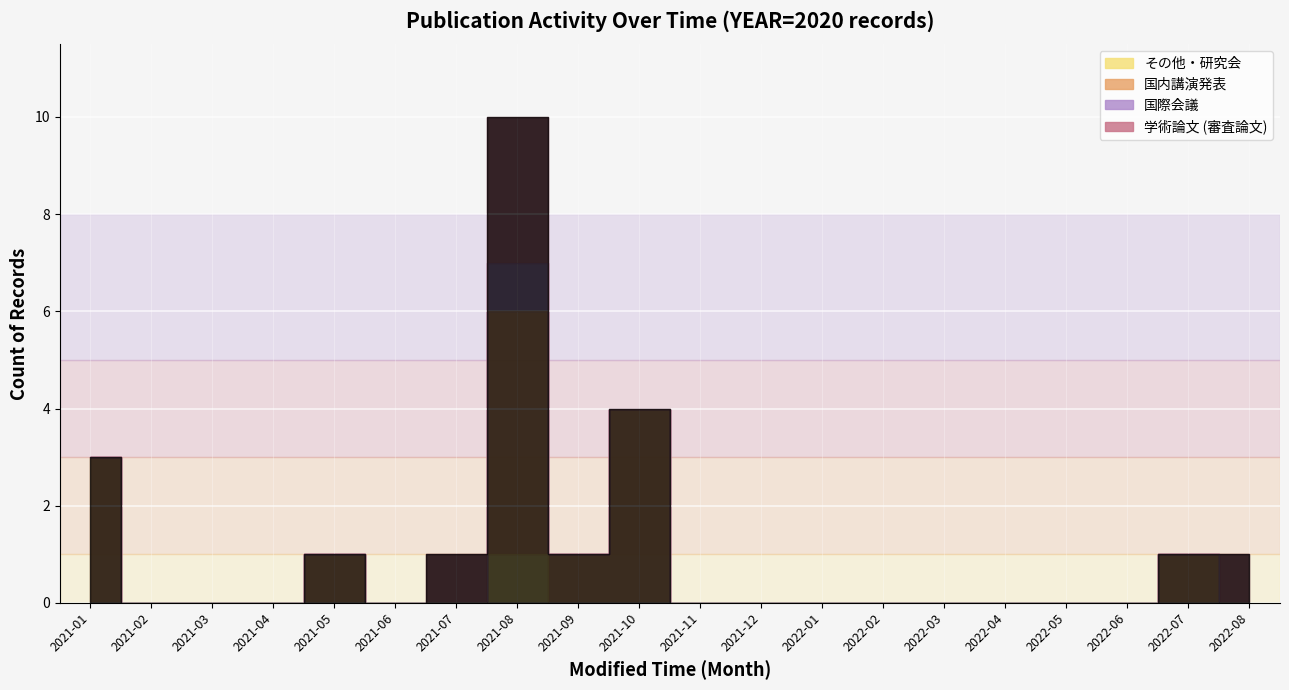

What are all the series names shown in the legend?

学術論文 (審査論文), 国際会議, 国内講演発表, その他・研究会